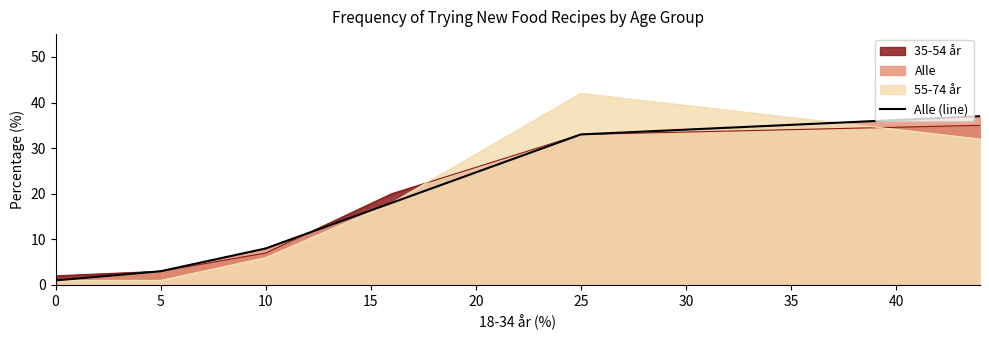

Reading left to right, extract all data points from this chart.

1	3	8	18	33	37